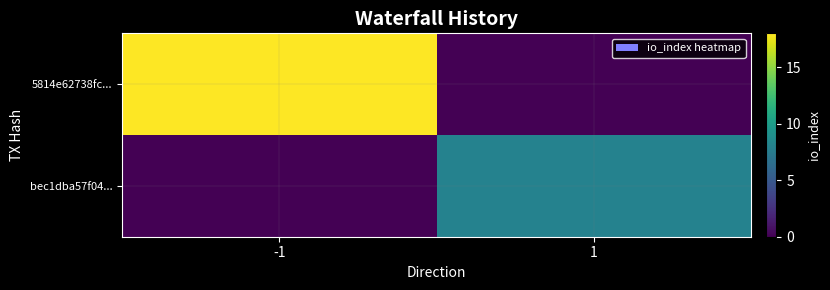

How many categories are shown in the chart?

2